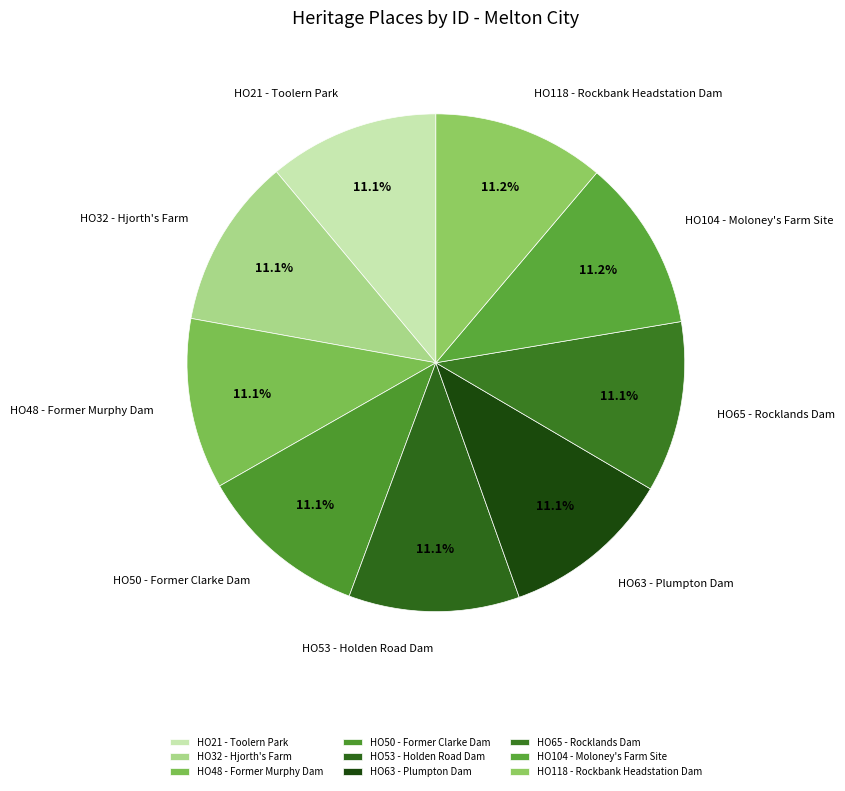

Do HO21 - Toolern Park and HO65 - Rocklands Dam together represent more than half of the pie?

No